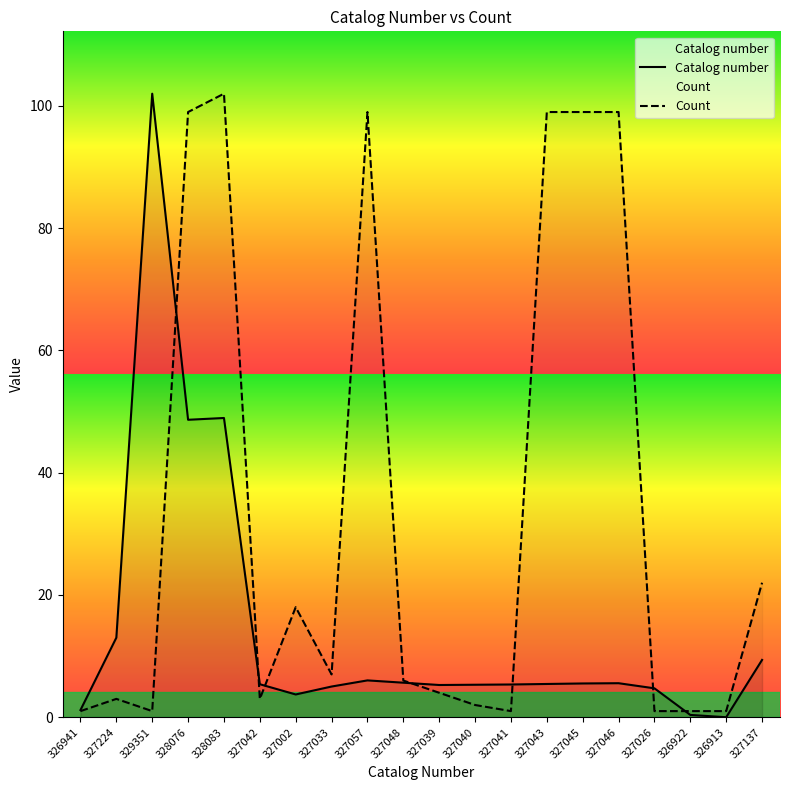

List the series in order of their overall mean, highest first.

Count, Catalog number